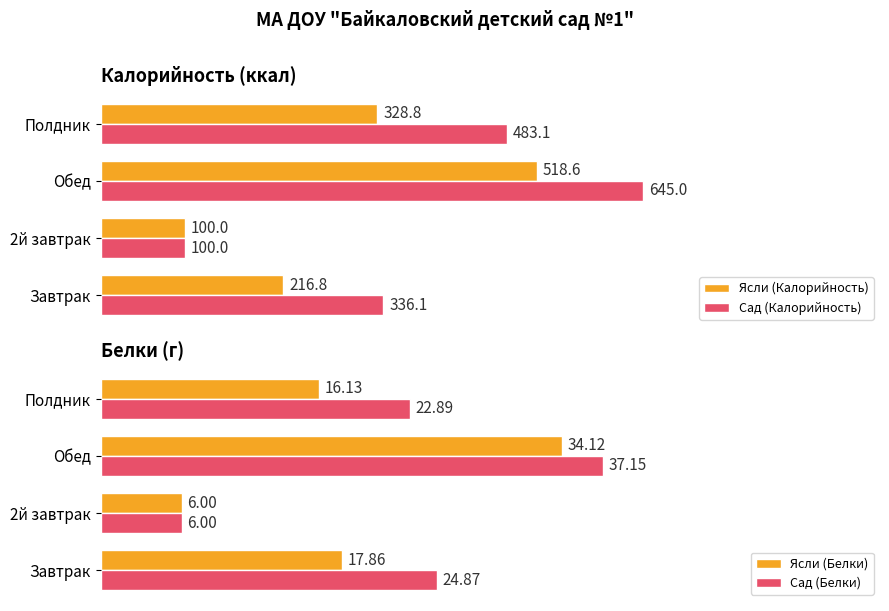

Which series has the widest spread of values?

Сад (Калорийность)